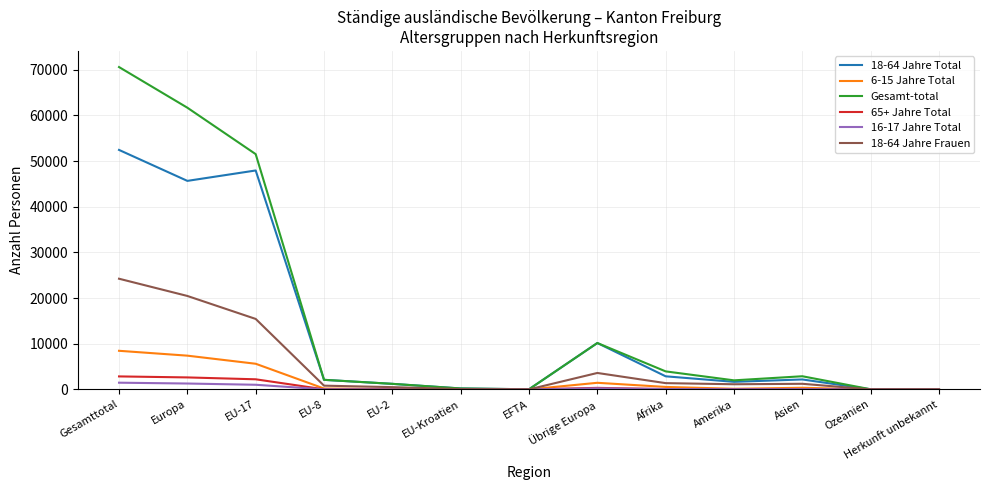

At which category is the sum across all series the highest?

Gesamttotal